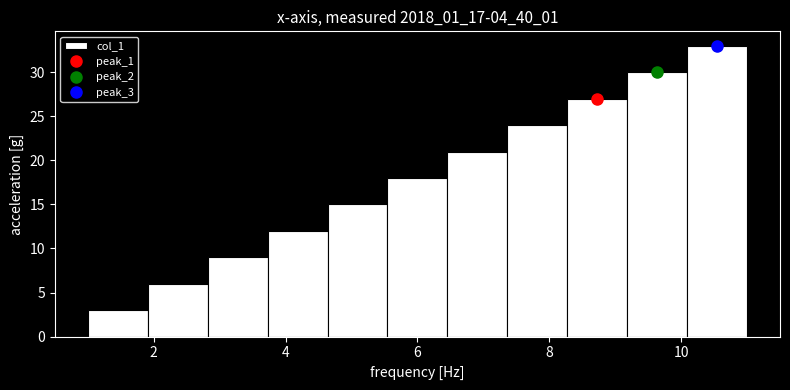

What is the height of the bar covering 1.0 to 2.0 on the x-axis? Neither the bar edges nor the heights are printed on the chart, so give them approximately, as read against the axes.

3